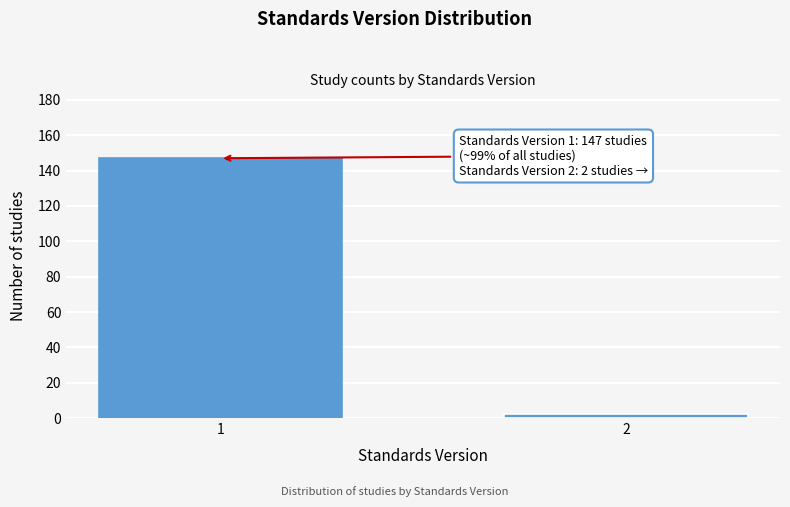

Reading left to right, extract all data points from this chart.

147	2